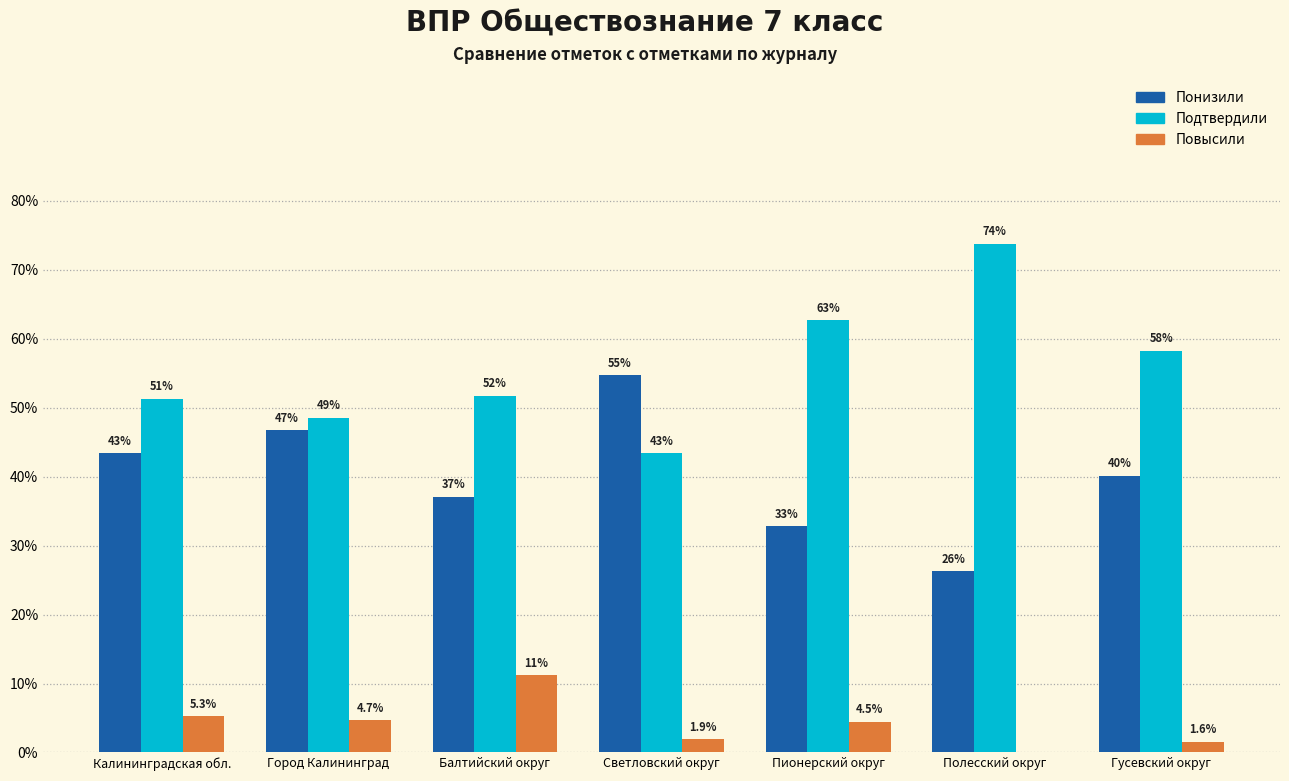

Is the value of Понизили at Пионерский округ greater than the value of Подтвердили at Полесский округ?

No